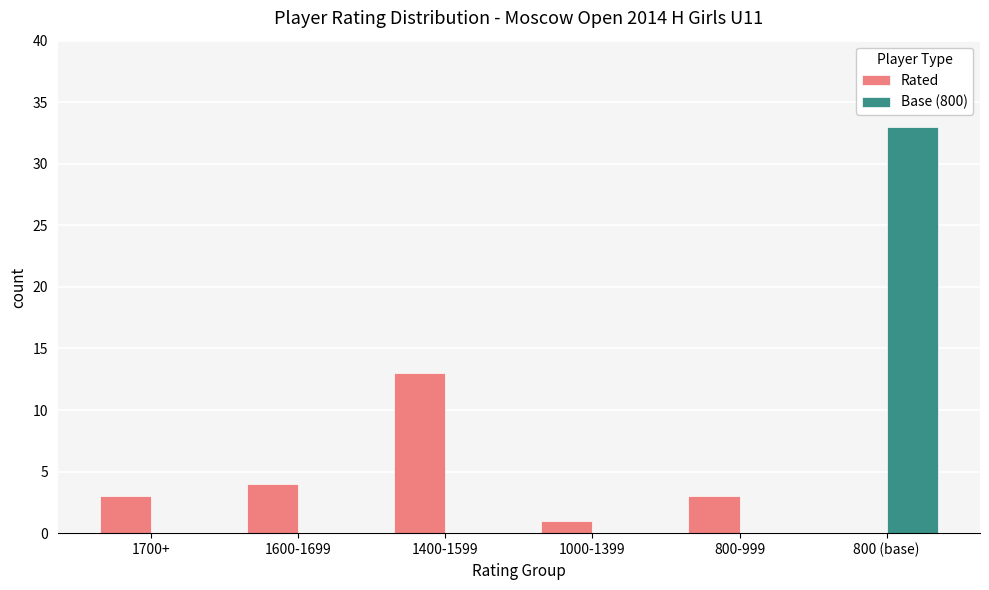

Reading left to right, extract all data points from this chart.

Rated: 3	4	13	1	3	0
Base (800): 0	0	0	0	0	33